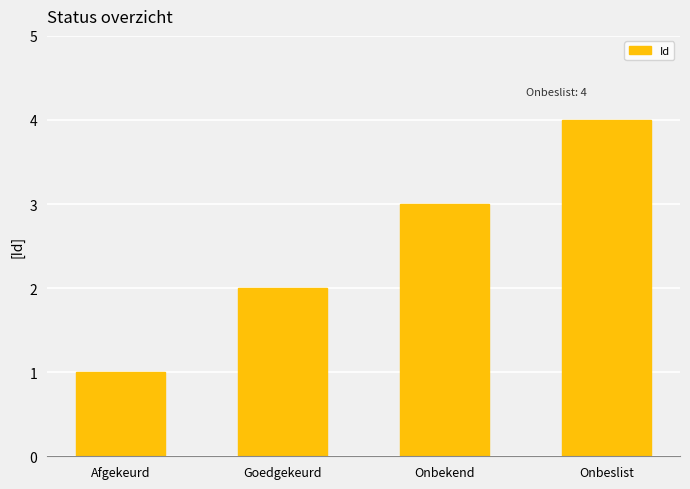

What is the greatest value displayed?

4